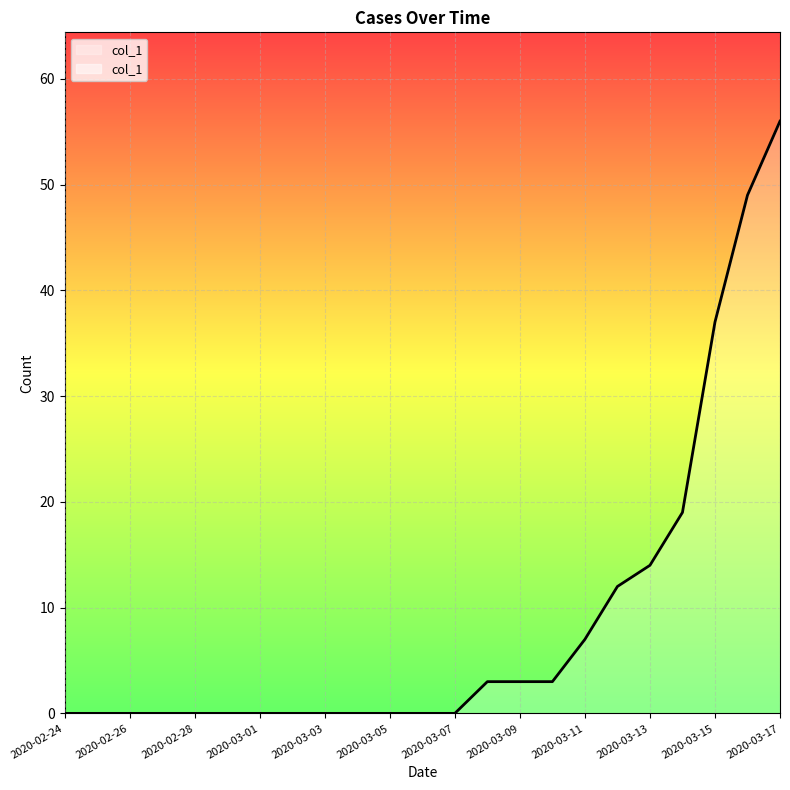

What is the average value?

9